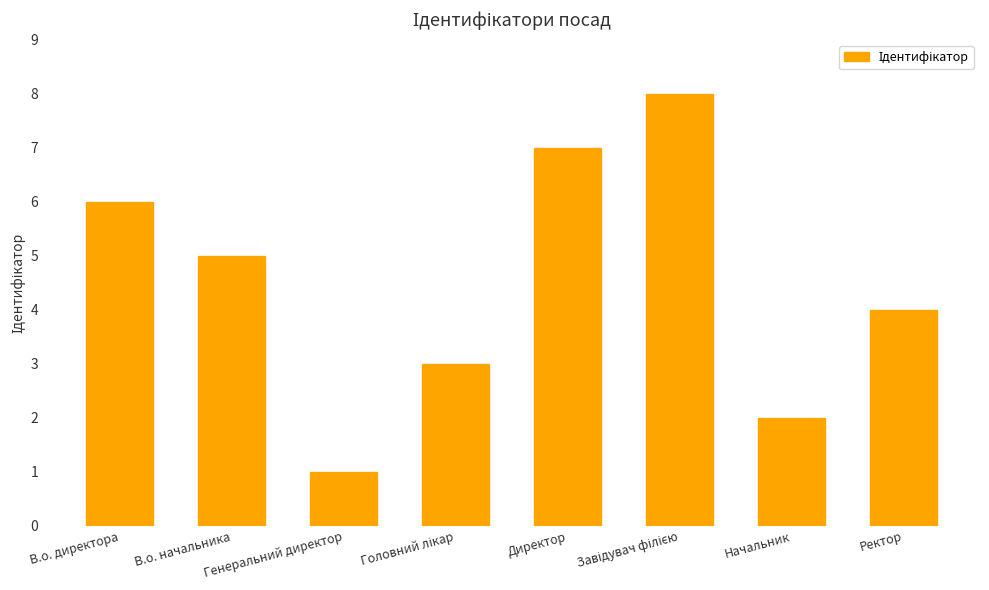

Are the bars horizontal?

No